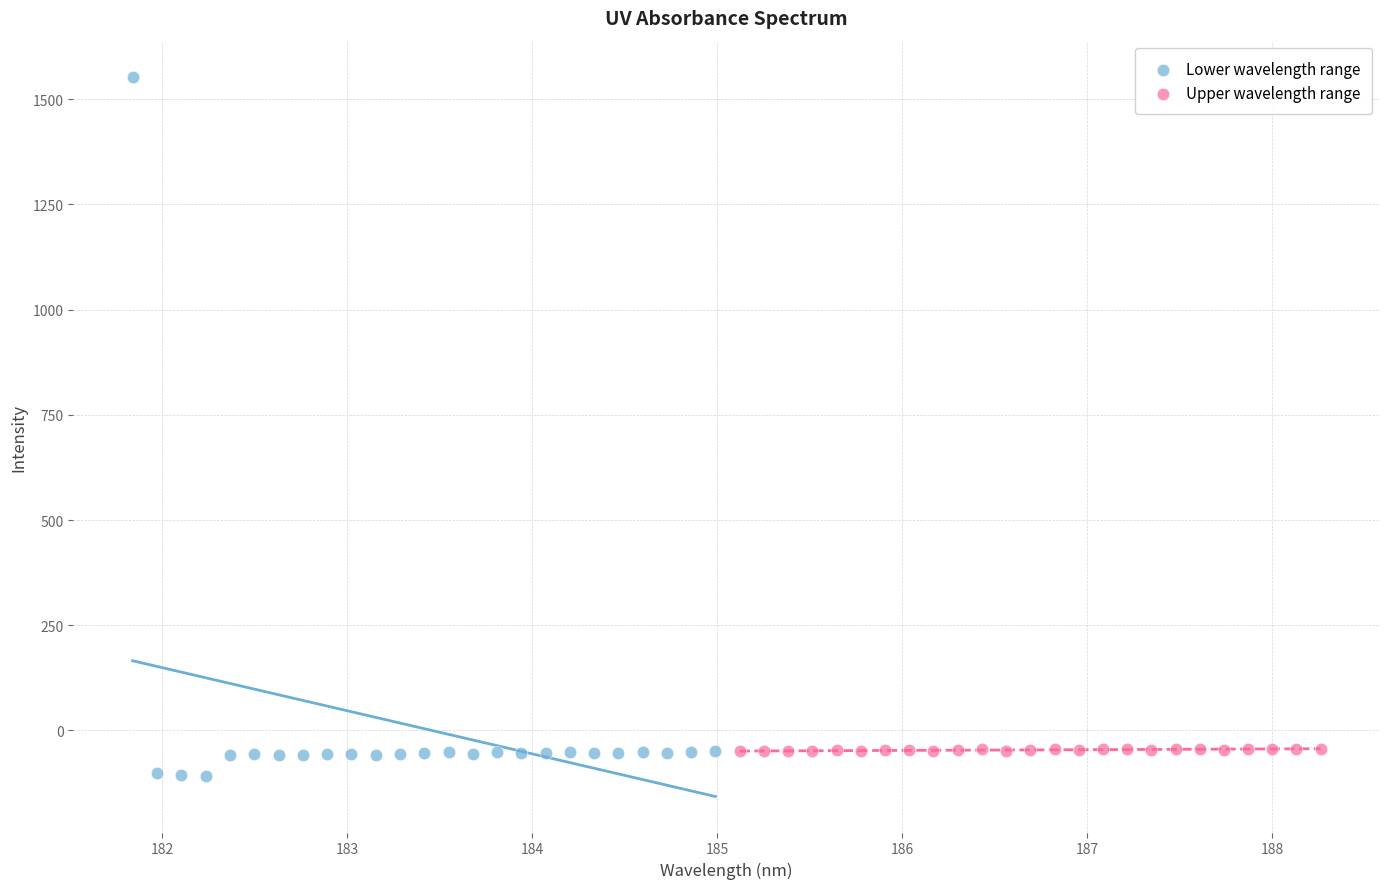

What are all the series names shown in the legend?

Lower wavelength range, Upper wavelength range